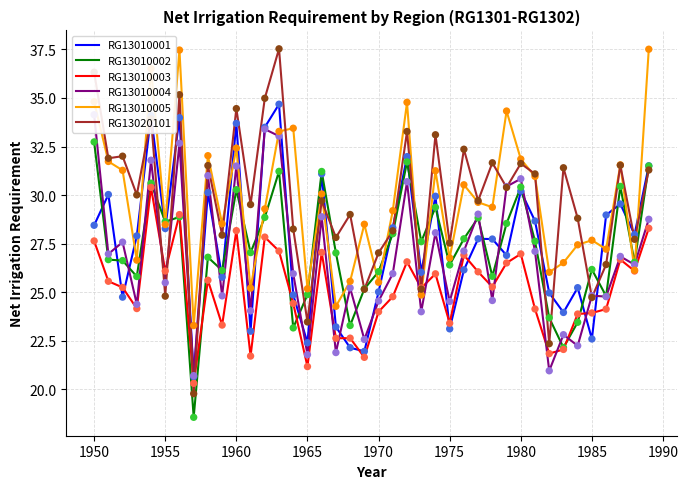

Which series contains the lowest Y value?

RG13010002